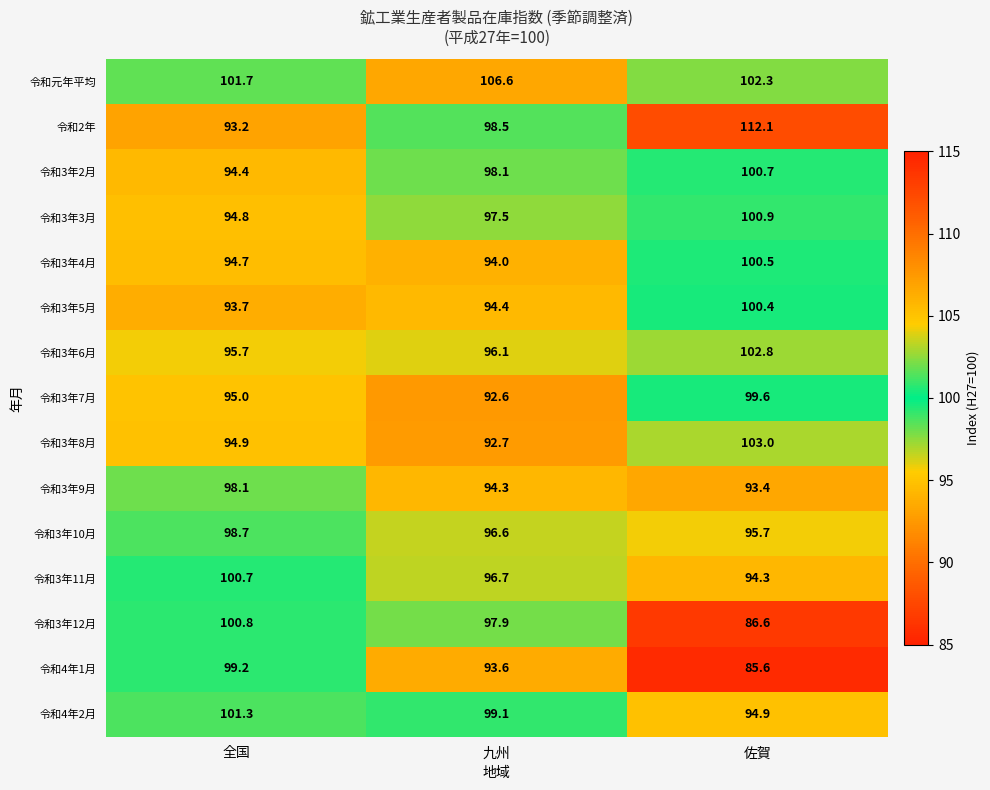

Where is 令和3年3月 nearest to the value 97?

九州